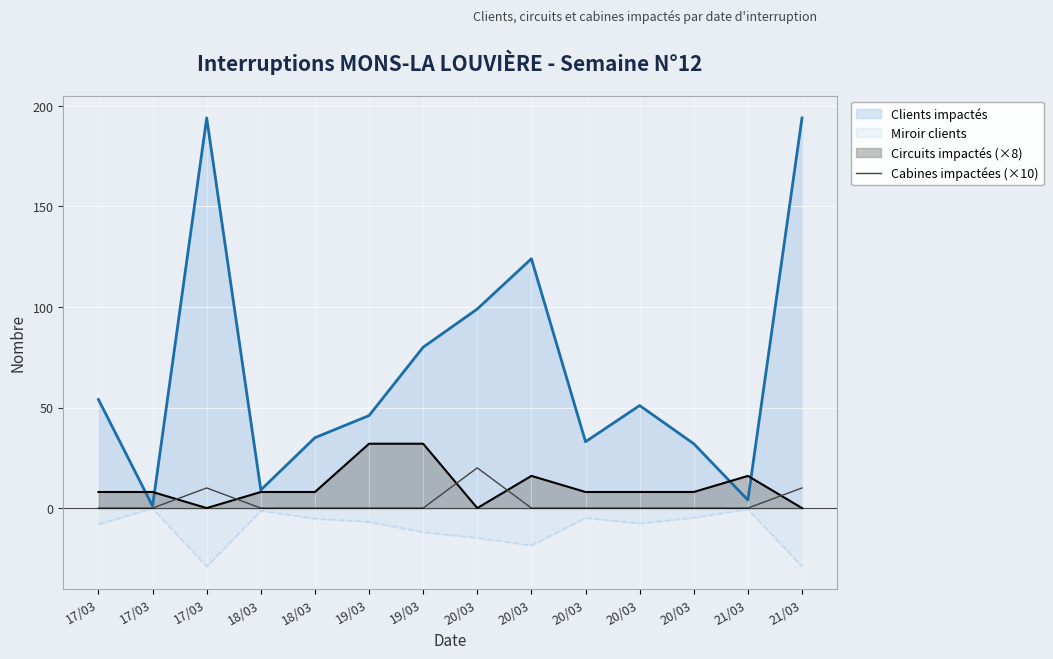

What is the sum of the values at 17/03 and 20/03?

30